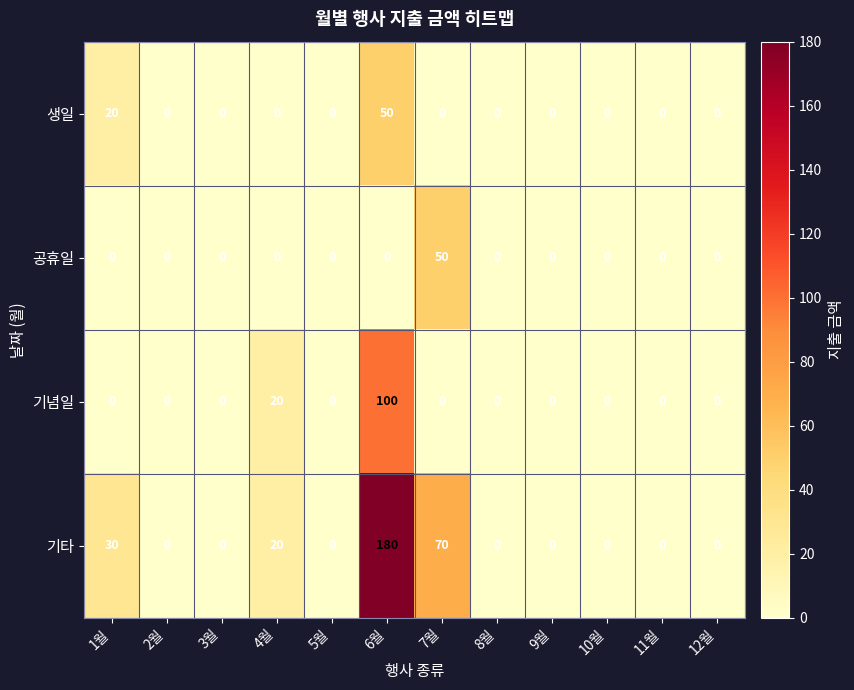

Where is 생일 nearest to the value 25?

1월